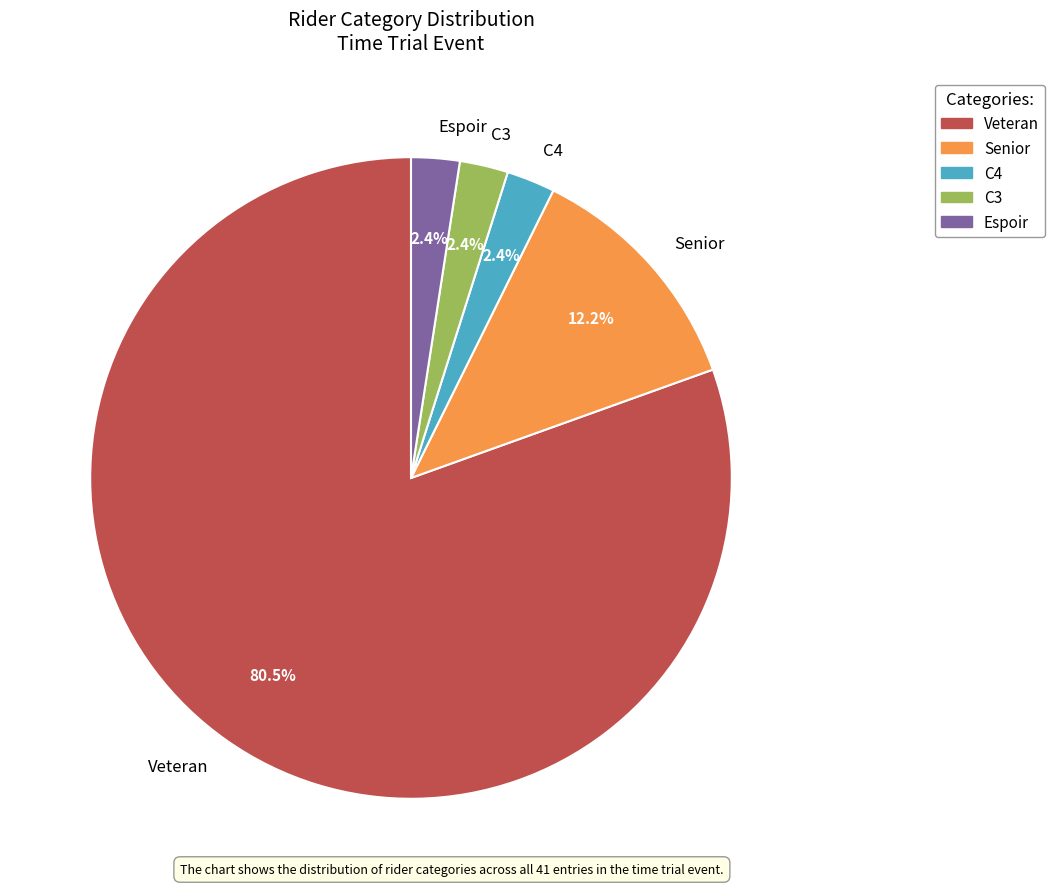

How many segments does this pie chart have?

5